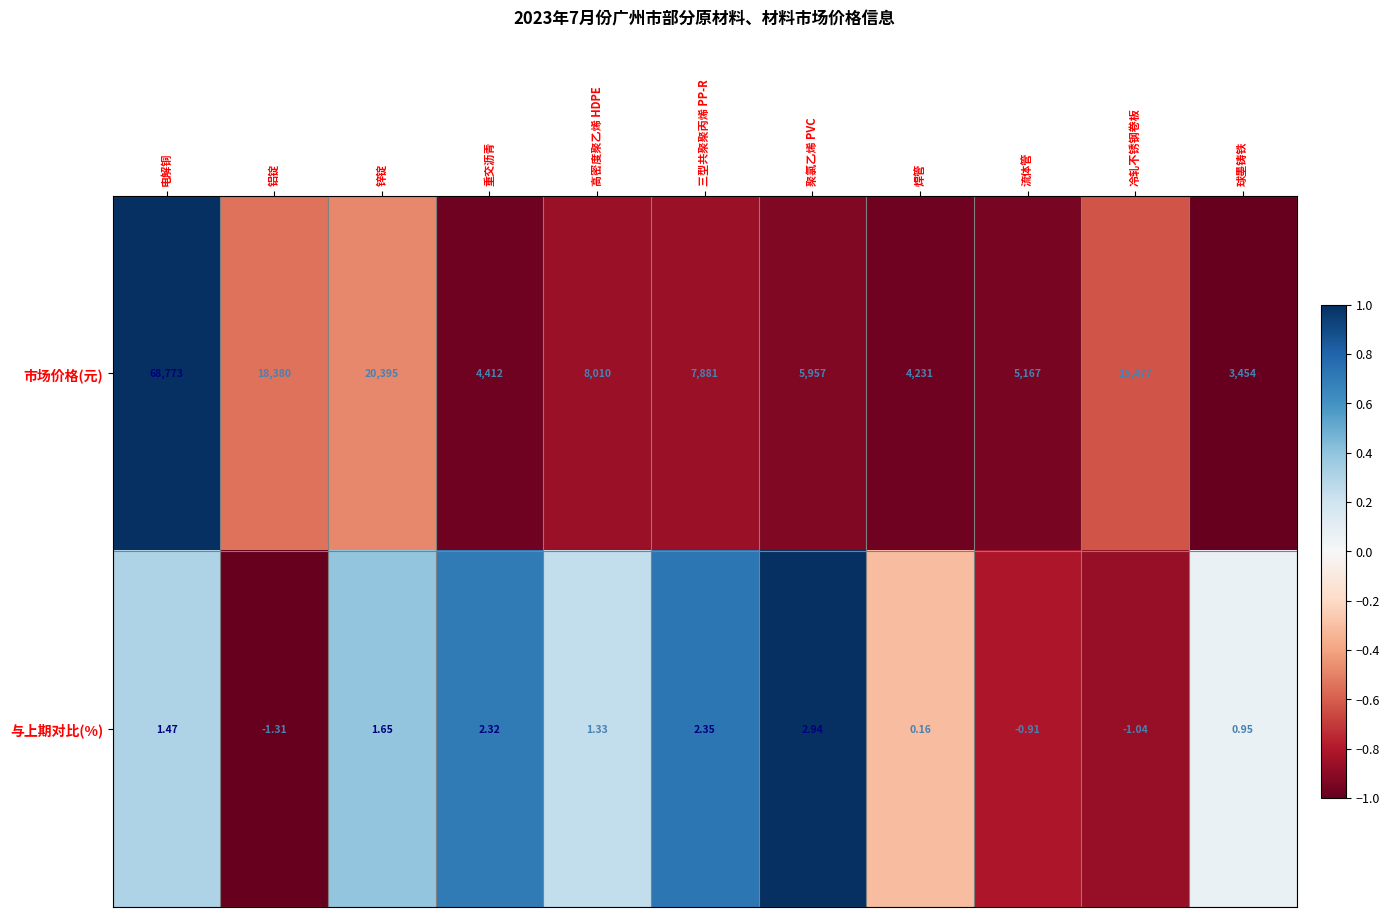

Where does the 市场价格(元) series first go above 7881?

电解铜